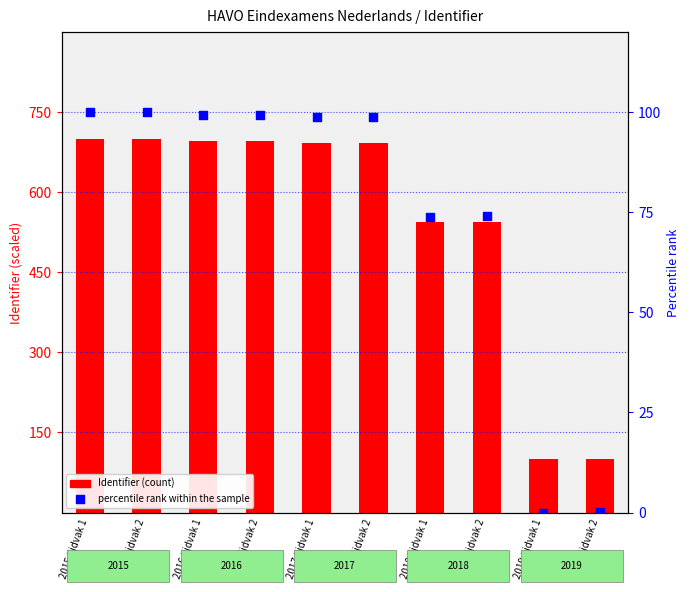

Which series has the largest Y range (max minus min)?

Identifier